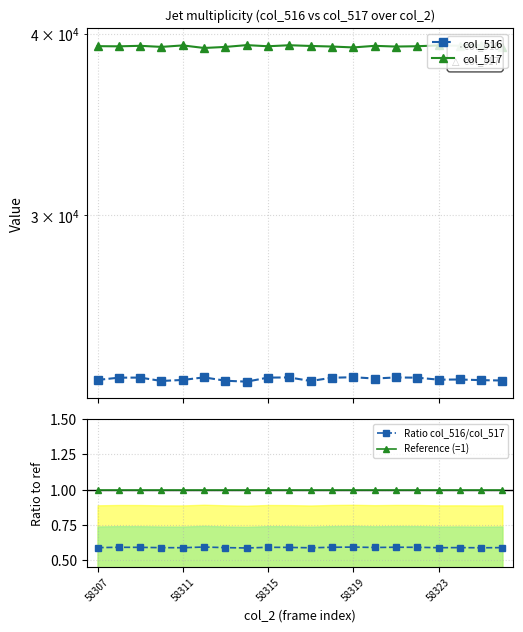

True or false: Ratio col_516/col_517 and Reference (=1) intersect in this chart.

False